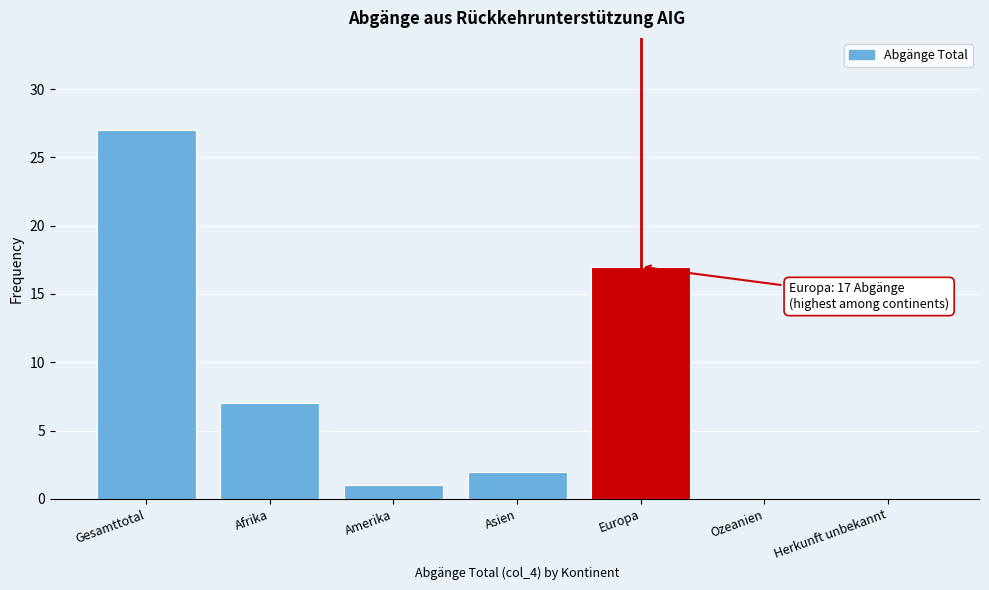

Reading left to right, what are all the values shown in this chart?

Gesamttotal=27	Afrika=7	Amerika=1	Asien=2	Europa=17	Ozeanien=0	Herkunft unbekannt=0